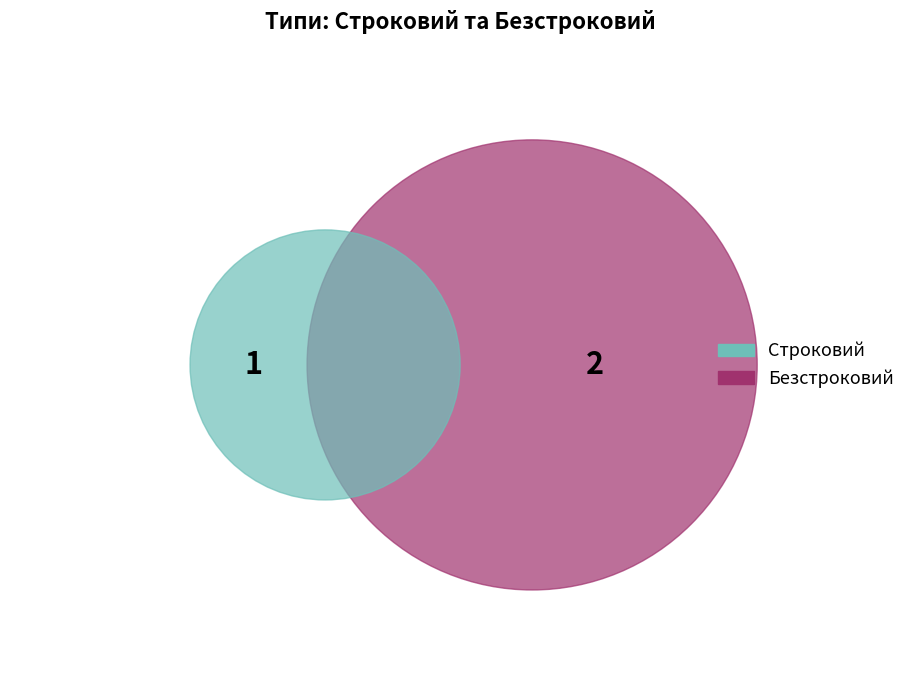

Does Строковий represent more than half of the total?

No